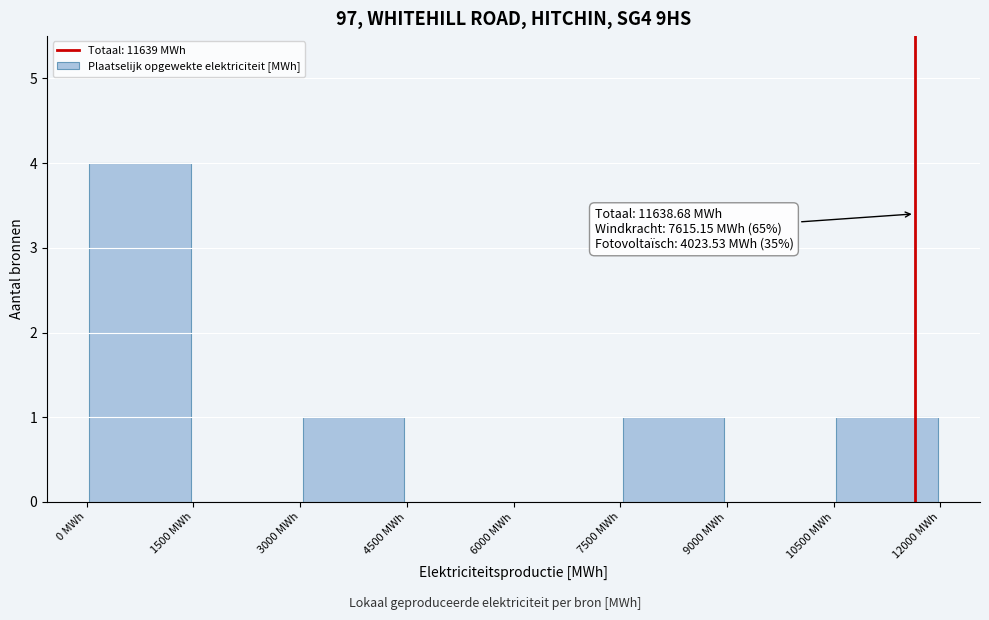

Over which range of the x-axis is the bar tallest?

0 to 1500